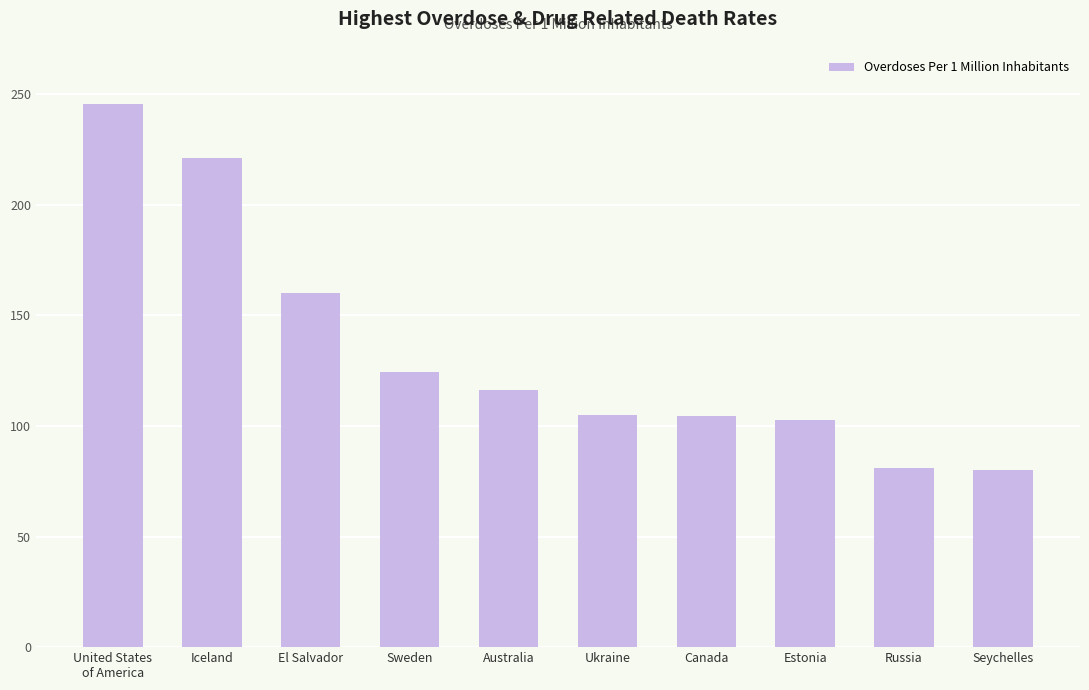

What position from the left is Sweden?

4